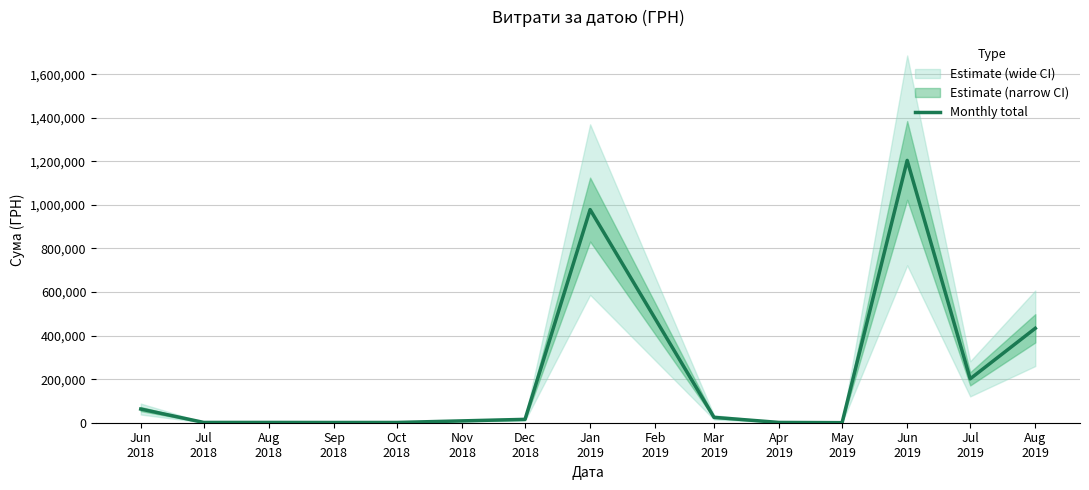

What is the maximum value for Monthly total?

1204251.0